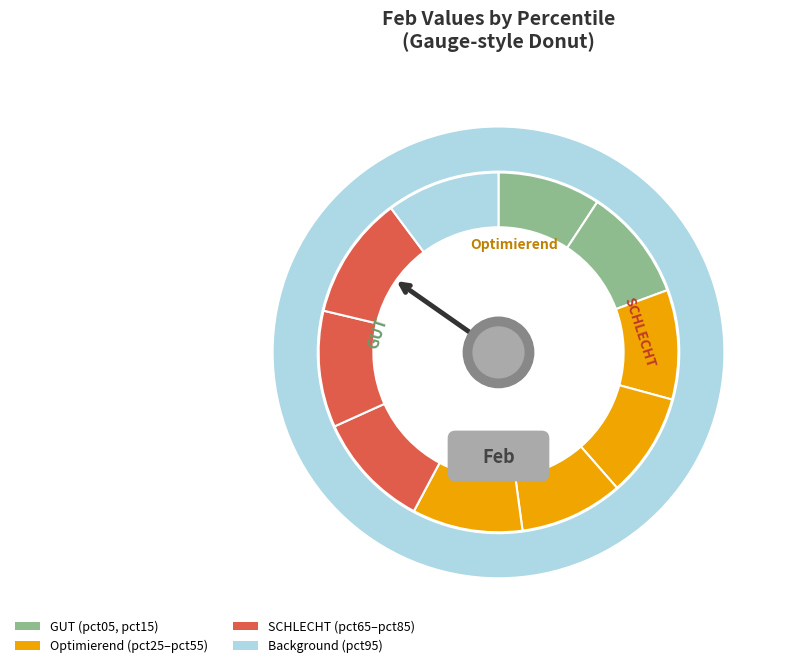

To the nearest percent, what portion does pct05 represent?

9%